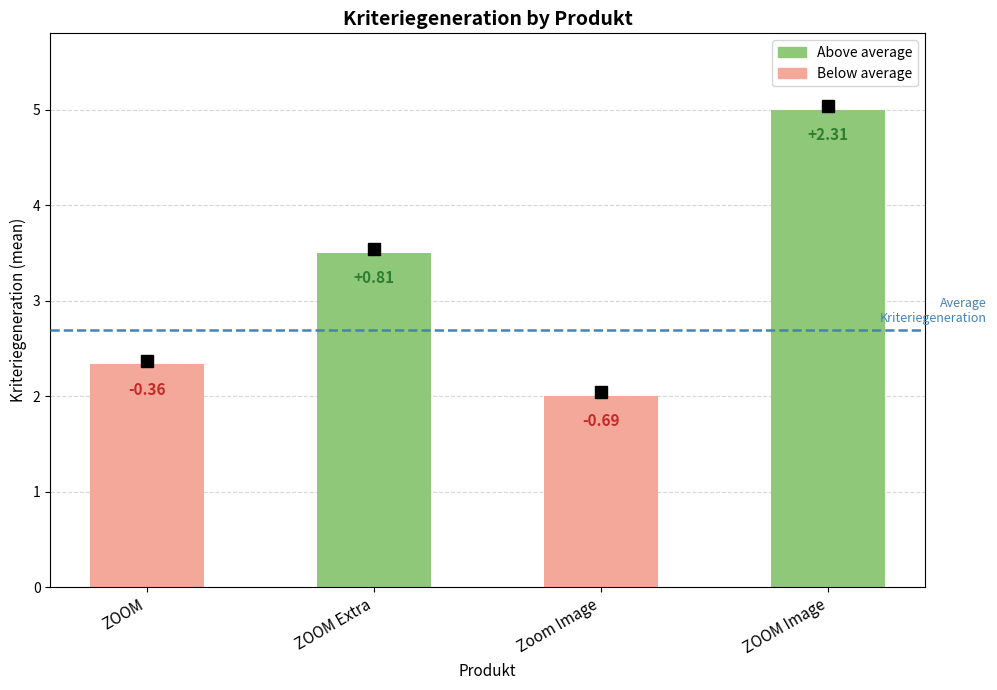

Which category has the lowest value across all series?

Zoom Image